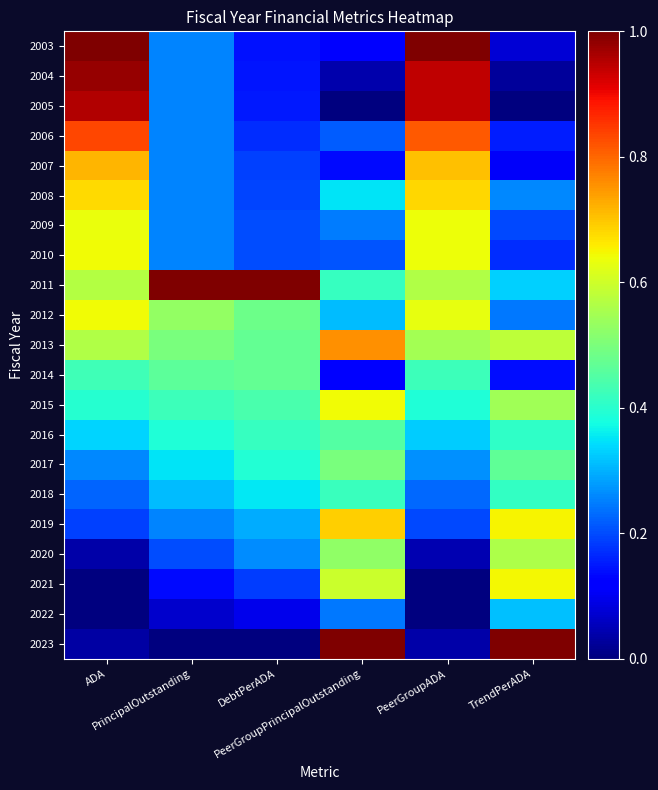

Reading left to right, transcribe all the data shown in this chart.

2003: ADA=1.0	PrincipalOutstanding=0.3	DebtPerADA=0.1	PeerGroupPrincipalOutstanding=0.1	PeerGroupADA=1.0	TrendPerADA=0.1
2004: ADA=1.0	PrincipalOutstanding=0.3	DebtPerADA=0.1	PeerGroupPrincipalOutstanding=0.0	PeerGroupADA=0.9	TrendPerADA=0.0
2005: ADA=1.0	PrincipalOutstanding=0.3	DebtPerADA=0.2	PeerGroupPrincipalOutstanding=0.0	PeerGroupADA=0.9	TrendPerADA=0.0
2006: ADA=0.8	PrincipalOutstanding=0.3	DebtPerADA=0.2	PeerGroupPrincipalOutstanding=0.2	PeerGroupADA=0.8	TrendPerADA=0.2
2007: ADA=0.7	PrincipalOutstanding=0.3	DebtPerADA=0.2	PeerGroupPrincipalOutstanding=0.1	PeerGroupADA=0.7	TrendPerADA=0.1
2008: ADA=0.7	PrincipalOutstanding=0.3	DebtPerADA=0.2	PeerGroupPrincipalOutstanding=0.4	PeerGroupADA=0.7	TrendPerADA=0.3
2009: ADA=0.6	PrincipalOutstanding=0.3	DebtPerADA=0.2	PeerGroupPrincipalOutstanding=0.2	PeerGroupADA=0.6	TrendPerADA=0.2
2010: ADA=0.6	PrincipalOutstanding=0.3	DebtPerADA=0.2	PeerGroupPrincipalOutstanding=0.2	PeerGroupADA=0.6	TrendPerADA=0.2
2011: ADA=0.6	PrincipalOutstanding=1.0	DebtPerADA=1.0	PeerGroupPrincipalOutstanding=0.4	PeerGroupADA=0.6	TrendPerADA=0.3
2012: ADA=0.6	PrincipalOutstanding=0.5	DebtPerADA=0.5	PeerGroupPrincipalOutstanding=0.3	PeerGroupADA=0.6	TrendPerADA=0.2
2013: ADA=0.6	PrincipalOutstanding=0.5	DebtPerADA=0.5	PeerGroupPrincipalOutstanding=0.8	PeerGroupADA=0.5	TrendPerADA=0.6
2014: ADA=0.4	PrincipalOutstanding=0.5	DebtPerADA=0.5	PeerGroupPrincipalOutstanding=0.1	PeerGroupADA=0.4	TrendPerADA=0.1
2015: ADA=0.4	PrincipalOutstanding=0.4	DebtPerADA=0.4	PeerGroupPrincipalOutstanding=0.6	PeerGroupADA=0.4	TrendPerADA=0.5
2016: ADA=0.3	PrincipalOutstanding=0.4	DebtPerADA=0.4	PeerGroupPrincipalOutstanding=0.4	PeerGroupADA=0.3	TrendPerADA=0.4
2017: ADA=0.3	PrincipalOutstanding=0.3	DebtPerADA=0.4	PeerGroupPrincipalOutstanding=0.5	PeerGroupADA=0.3	TrendPerADA=0.5
2018: ADA=0.2	PrincipalOutstanding=0.3	DebtPerADA=0.4	PeerGroupPrincipalOutstanding=0.4	PeerGroupADA=0.2	TrendPerADA=0.4
2019: ADA=0.2	PrincipalOutstanding=0.3	DebtPerADA=0.3	PeerGroupPrincipalOutstanding=0.7	PeerGroupADA=0.2	TrendPerADA=0.6
2020: ADA=0.0	PrincipalOutstanding=0.2	DebtPerADA=0.3	PeerGroupPrincipalOutstanding=0.5	PeerGroupADA=0.0	TrendPerADA=0.6
2021: ADA=0.0	PrincipalOutstanding=0.1	DebtPerADA=0.2	PeerGroupPrincipalOutstanding=0.6	PeerGroupADA=0.0	TrendPerADA=0.6
2022: ADA=0.0	PrincipalOutstanding=0.1	DebtPerADA=0.1	PeerGroupPrincipalOutstanding=0.2	PeerGroupADA=0.0	TrendPerADA=0.3
2023: ADA=0.0	PrincipalOutstanding=0.0	DebtPerADA=0.0	PeerGroupPrincipalOutstanding=1.0	PeerGroupADA=0.0	TrendPerADA=1.0